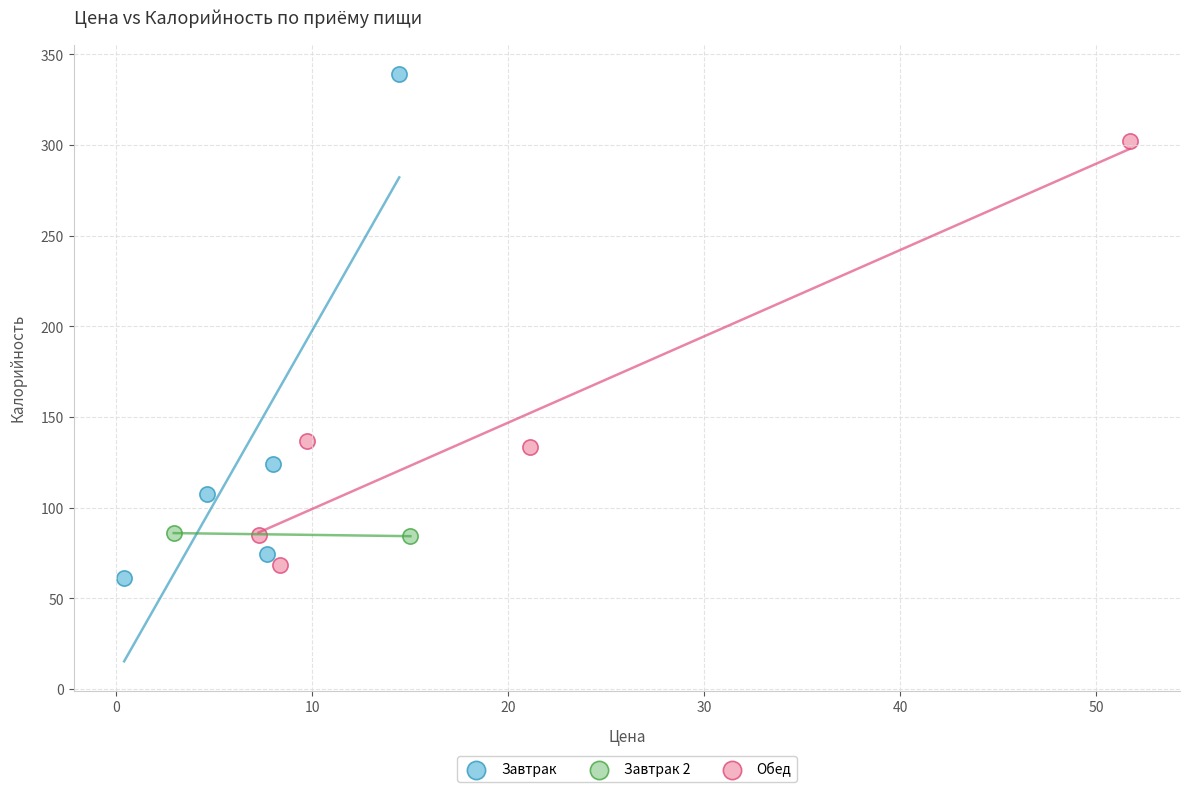

Which series has the largest Y range (max minus min)?

Завтрак